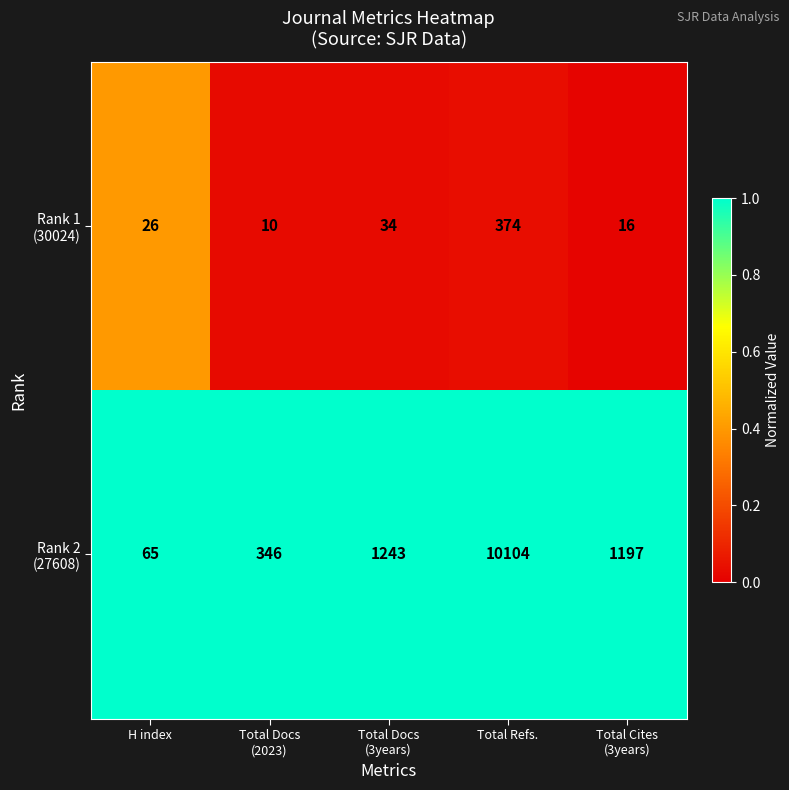

What is the greatest value displayed?

10104